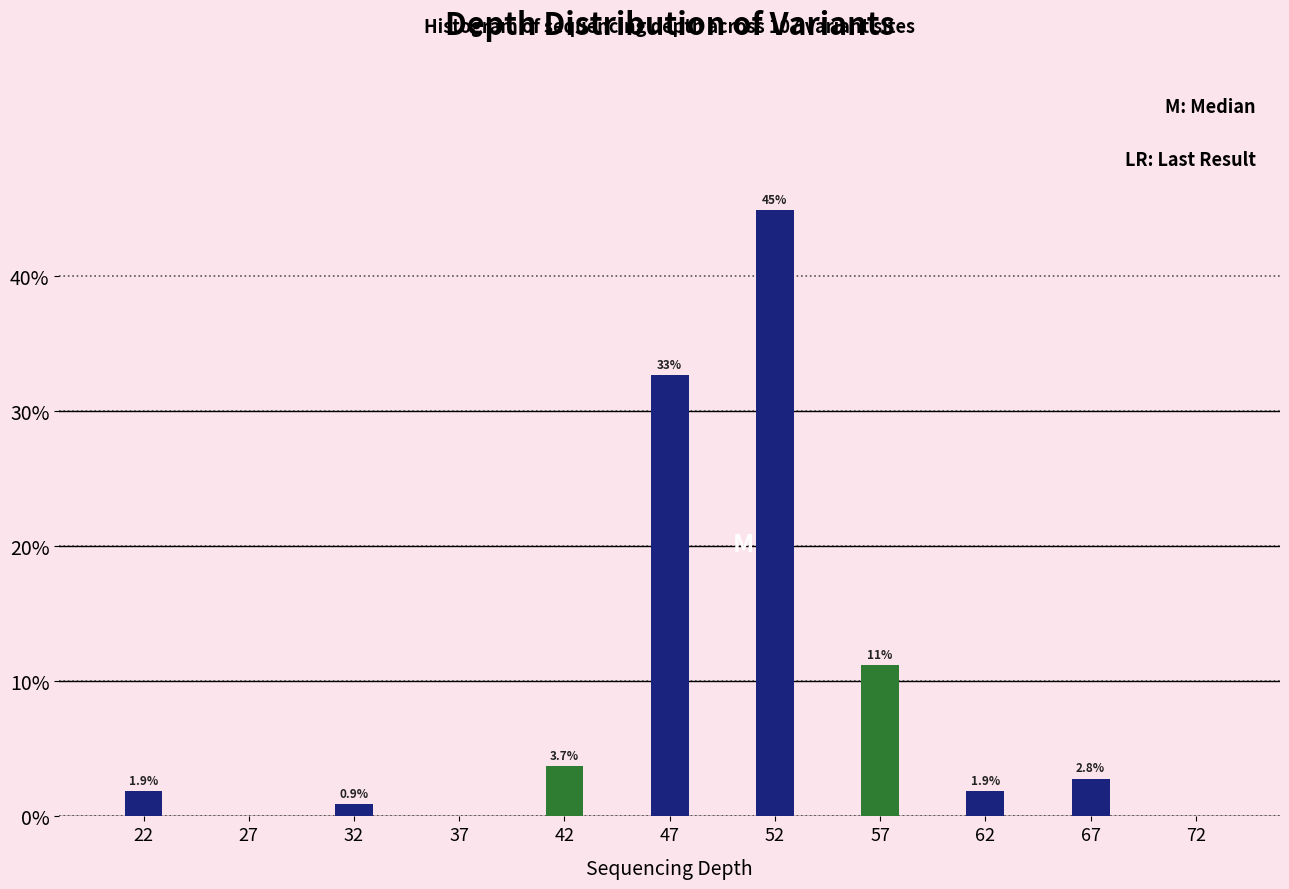

Reading left to right, extract all data points from this chart.

22=1.9	27=0.0	32=0.9	37=0.0	42=3.7	47=32.7	52=44.9	57=11.2	62=1.9	67=2.8	72=0.0